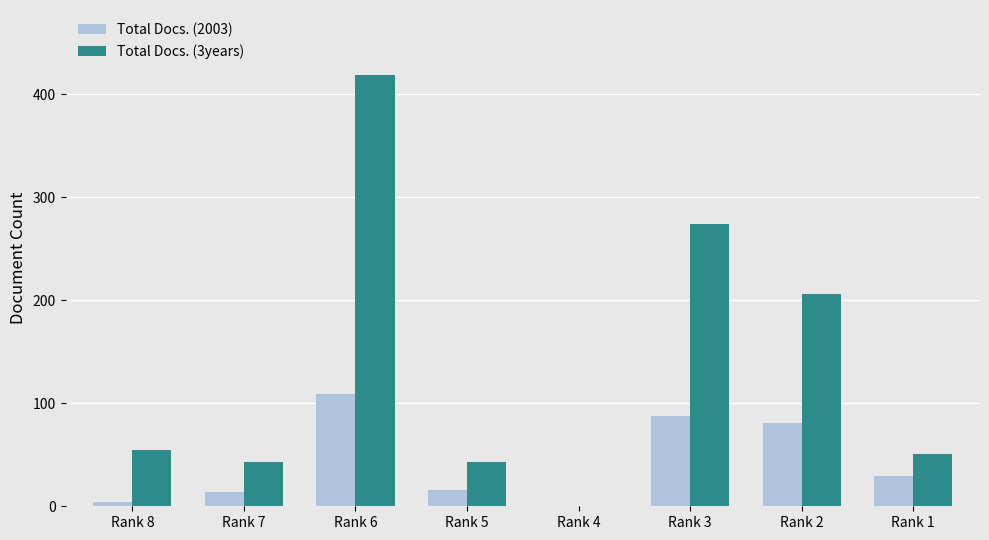

What is the greatest value displayed?

419